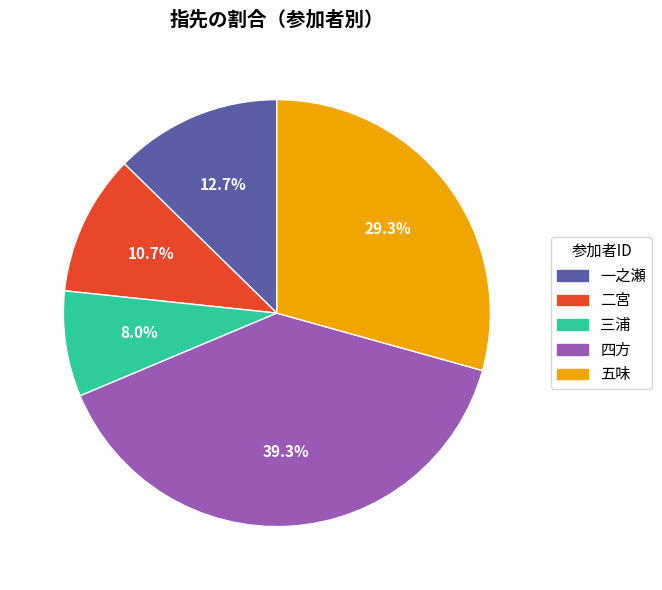

To the nearest percent, what is the difference between the 二宮 and 五味 slice percentages?

19%